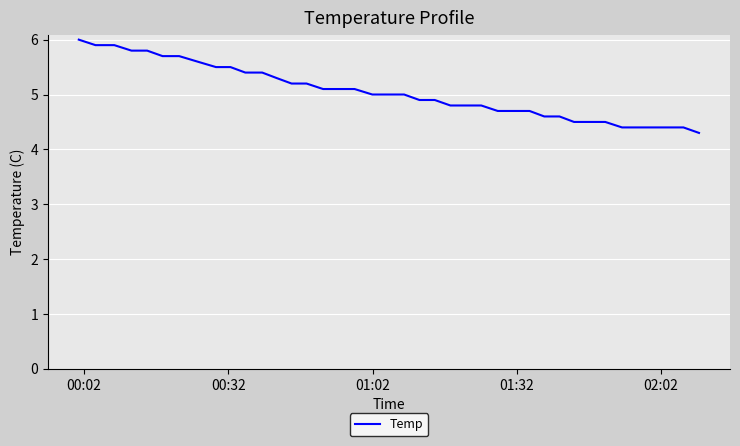

What is the smallest value displayed?

4.3